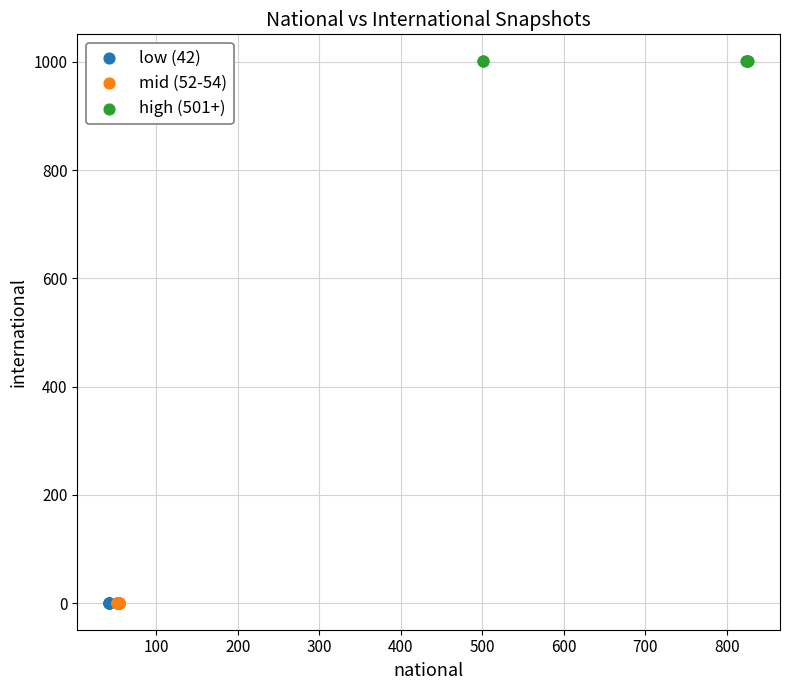

Which series reaches the maximum Y coordinate?

high (501+)